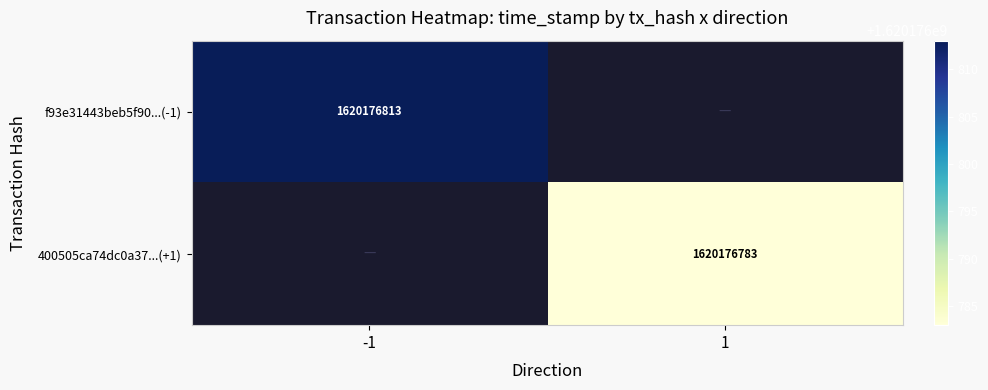

Reading left to right, list all the values displayed in this chart.

f93e31443beb5f90dff2ec4ec1a5bc49f4c9156: -1	1620176813
400505ca74dc0a3735b3fe3a2154f07cbe43fb7: 1	1620176783